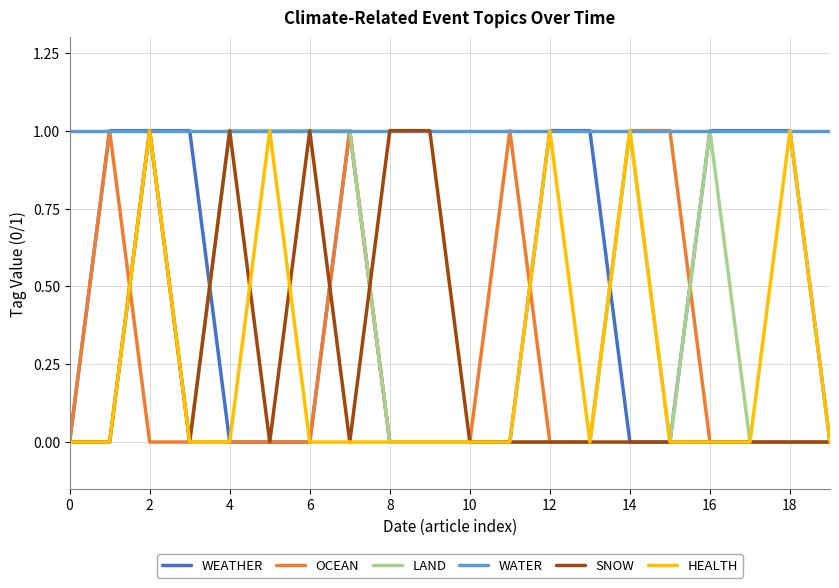

What is the sum of all SNOW values?

5